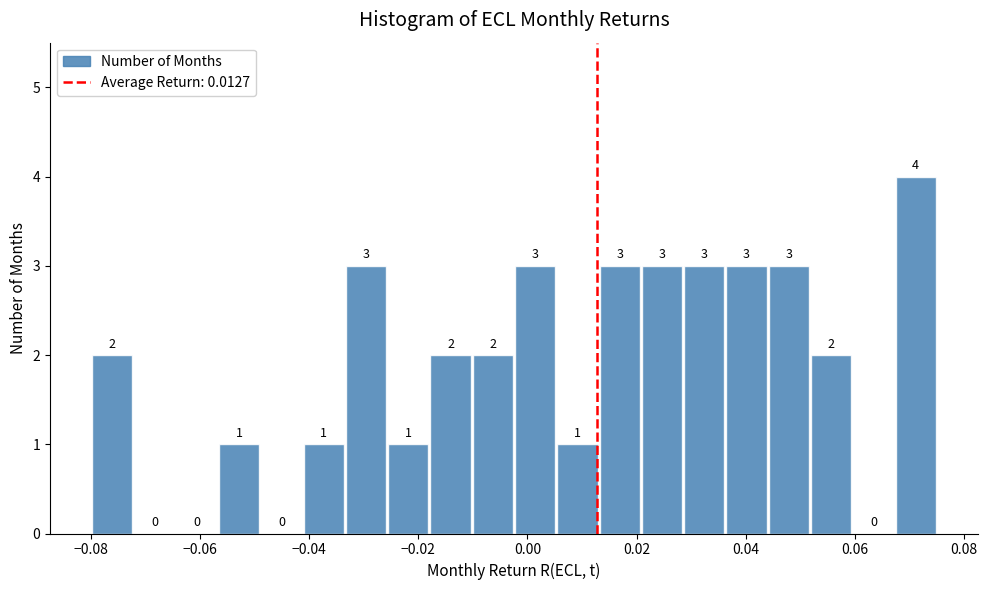

Read against the x-axis, roughly where is the centre of the tallest bar?

0.072